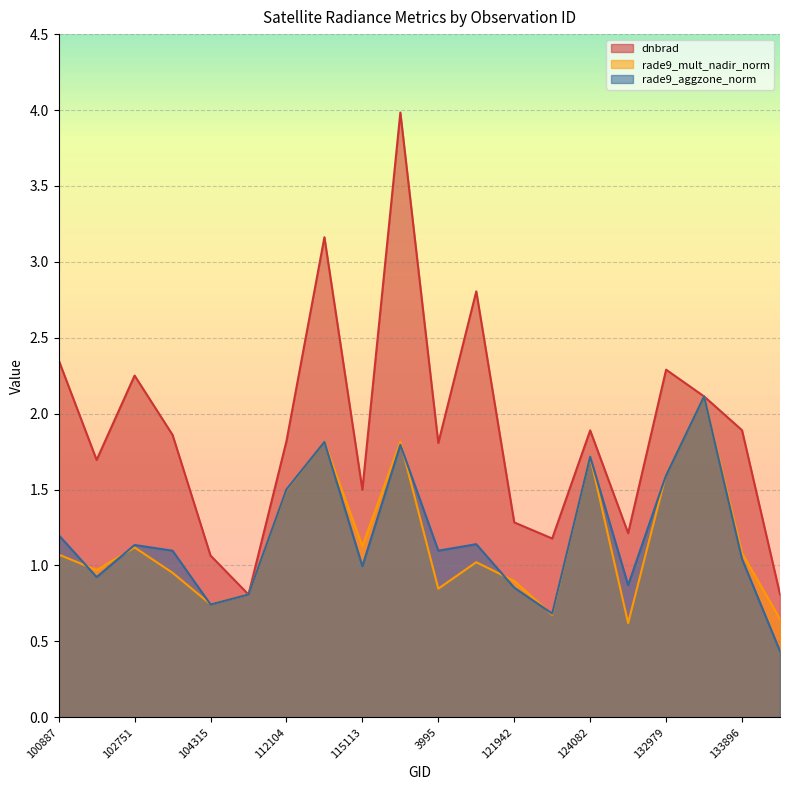

Does the chart display data point markers on the line(s)?

No